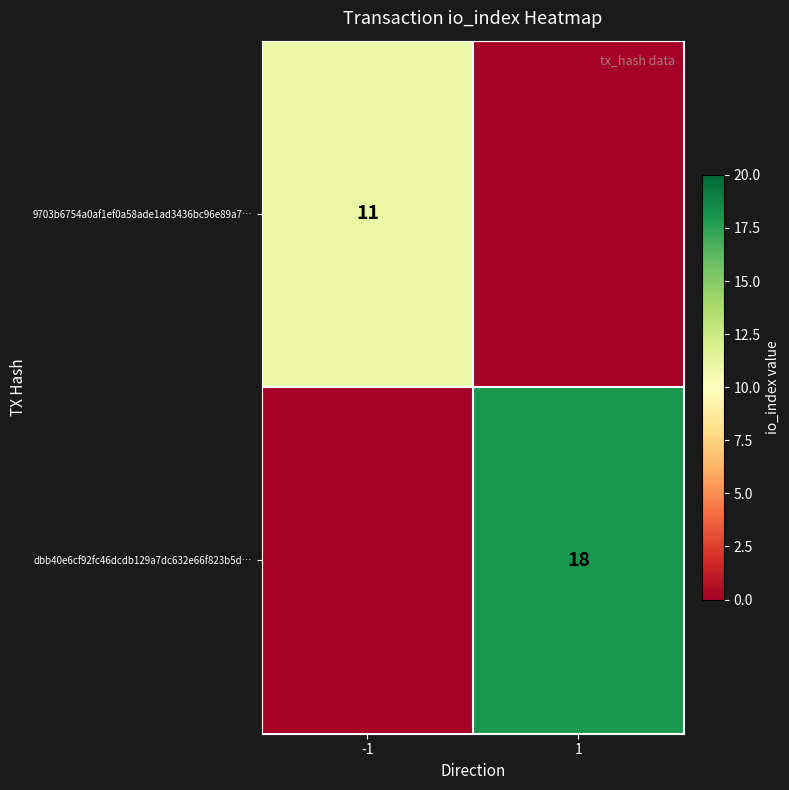

True or false: 9703b6754a0af1ef0a58ade1ad3436bc96e89a7… has a value of 11 at -1.

True